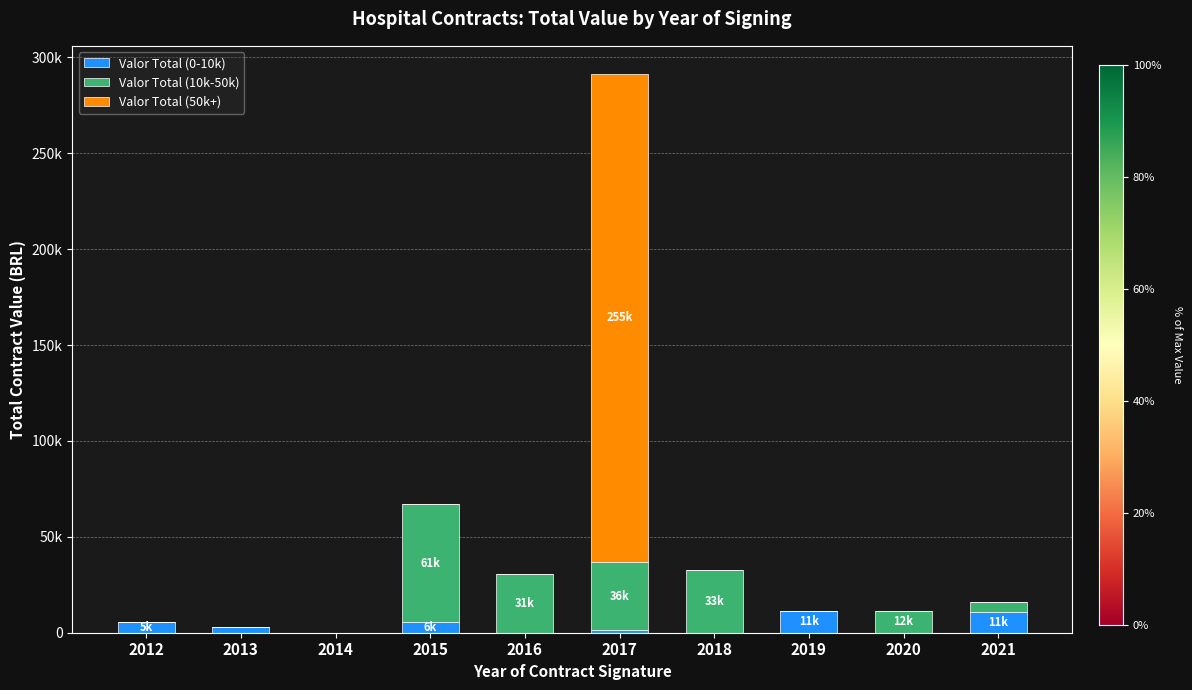

What are all the series names shown in the legend?

Valor Total (0-10k), Valor Total (10k-50k), Valor Total (50k+)